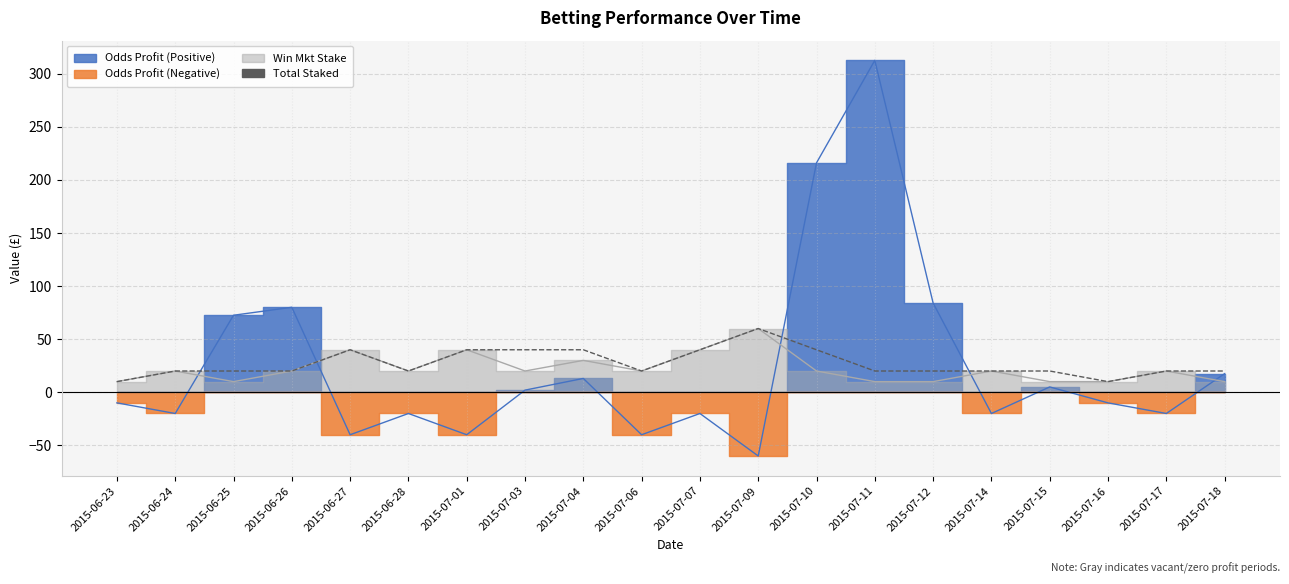

What is the difference between the values at 2015-07-17 and 2015-06-23?

10